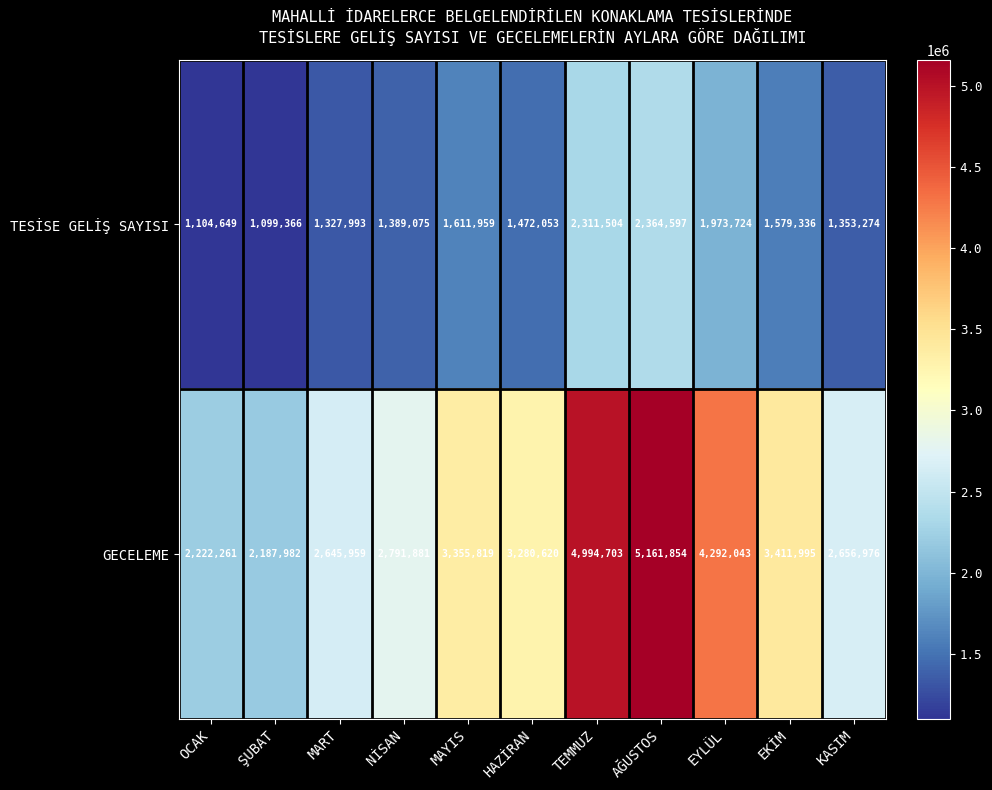

Which series has the largest range (max minus min)?

GECELEME